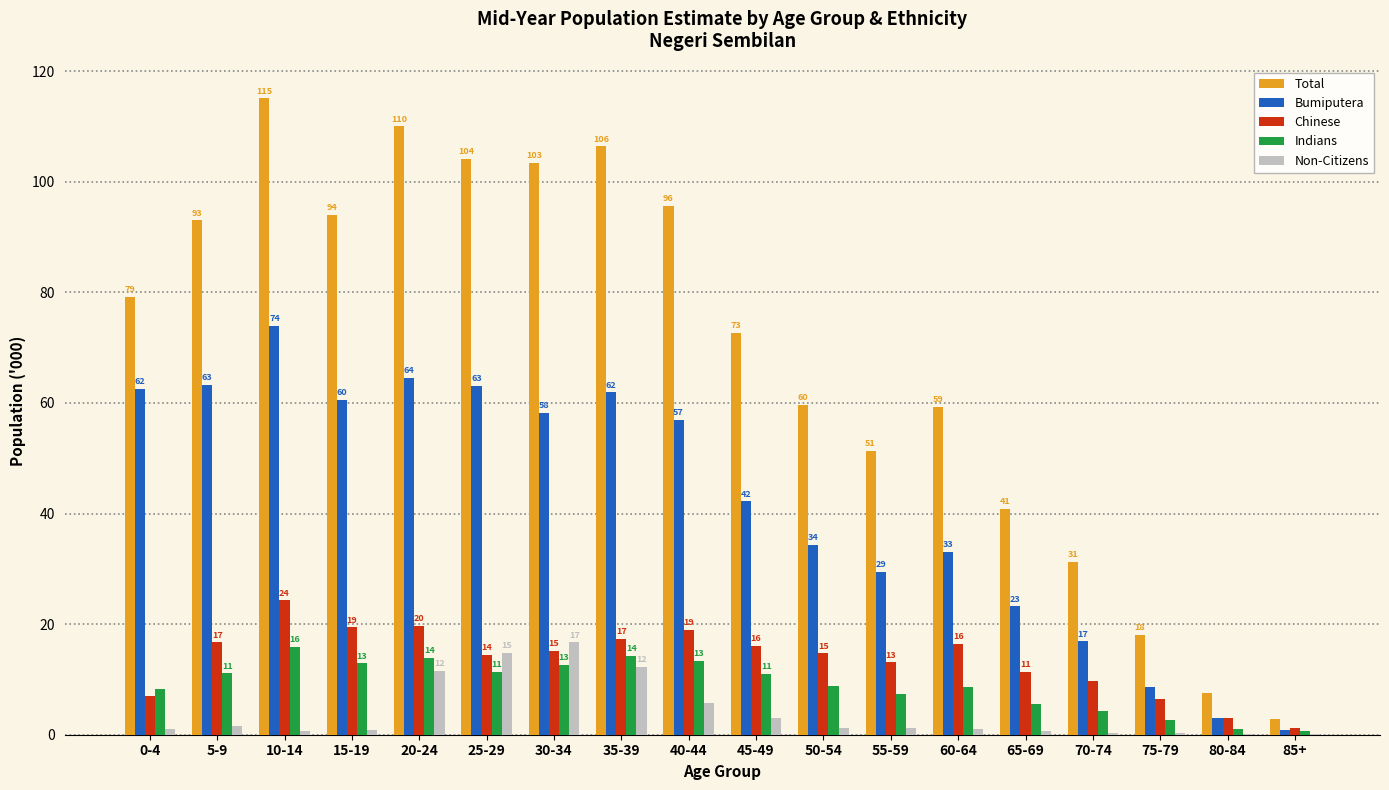

What are all the series names shown in the legend?

Total, Bumiputera, Chinese, Indians, Non-Citizens